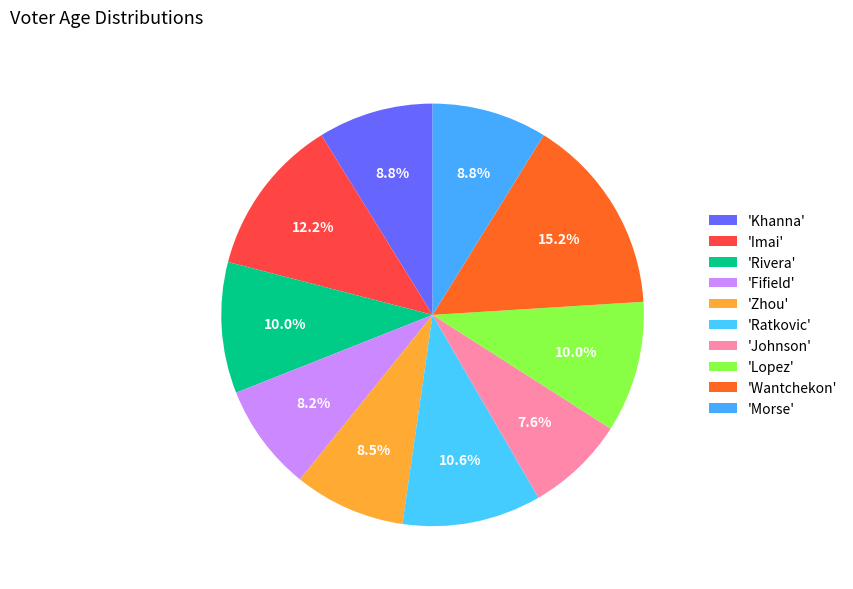

Count the number of slices in the pie.

10